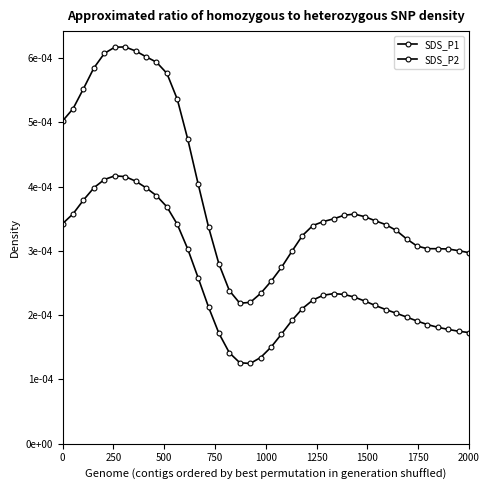

Does the chart have visible grid lines?

No